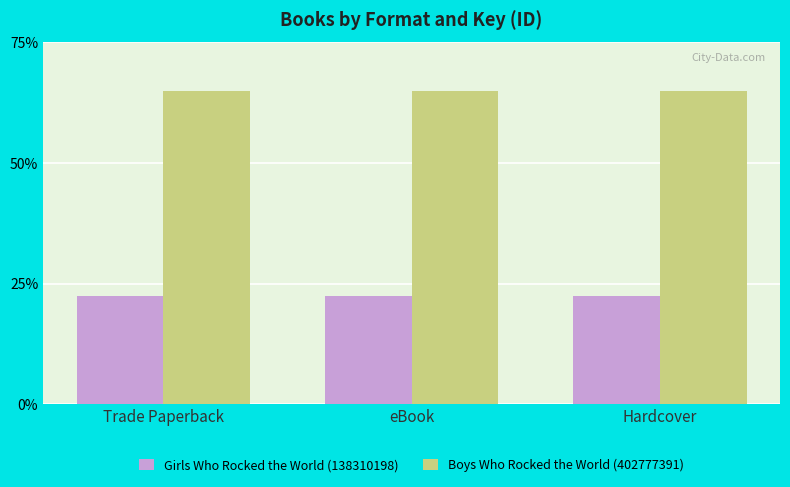

How many groups of bars are there?

3